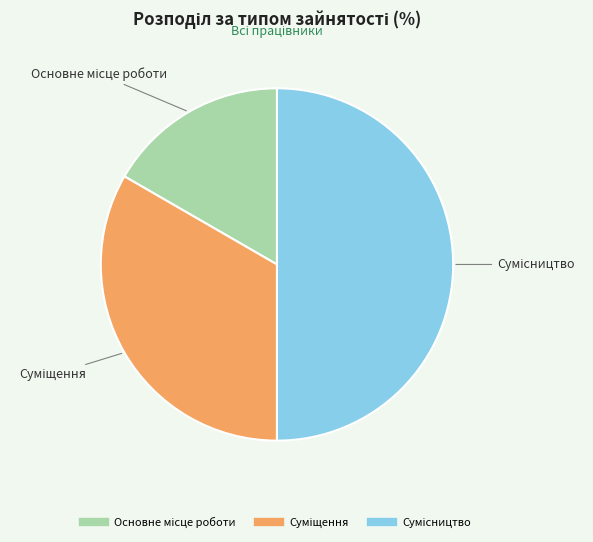

How many segments does this pie chart have?

3